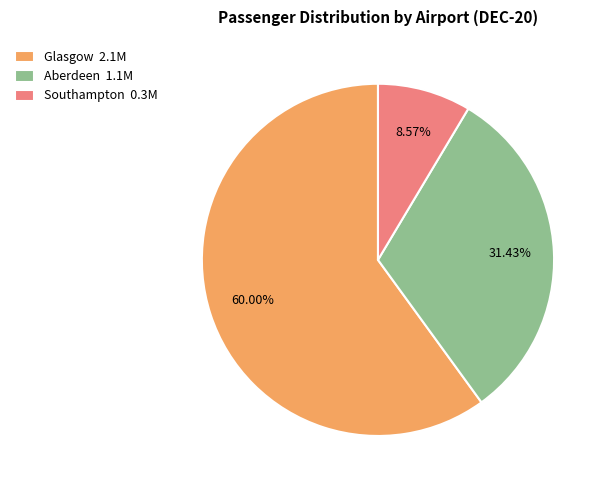

Count the number of slices in the pie.

3